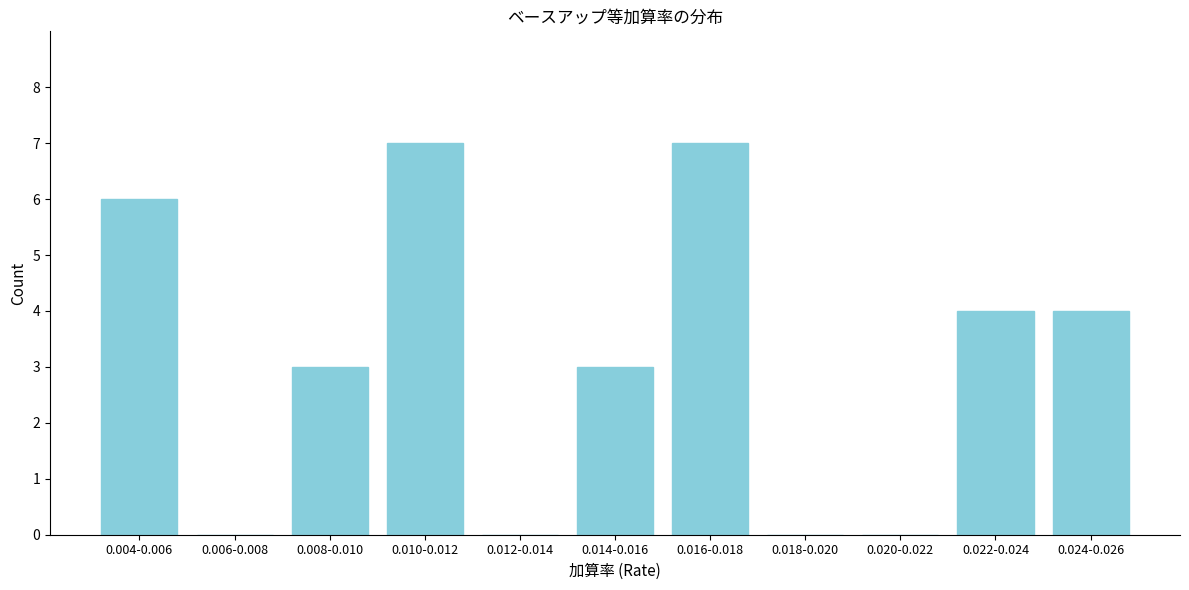

Reading left to right, what are all the values shown in this chart?

0.004-0.006=6	0.006-0.008=0	0.008-0.010=3	0.010-0.012=7	0.012-0.014=0	0.014-0.016=3	0.016-0.018=7	0.018-0.020=0	0.020-0.022=0	0.022-0.024=4	0.024-0.026=4